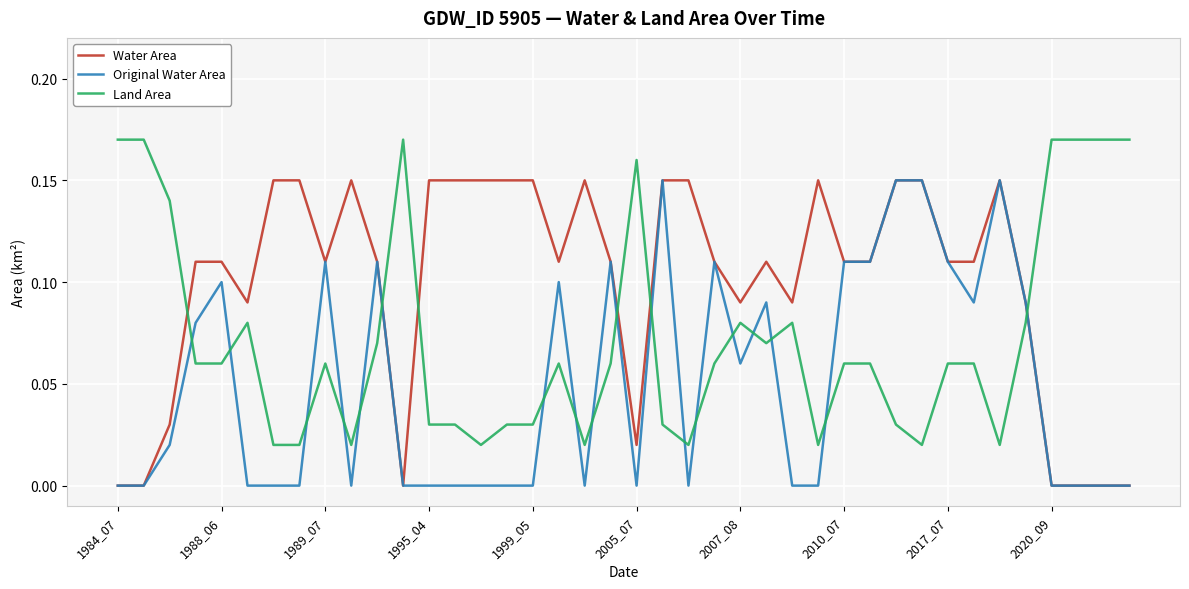

Which series has the largest total across all categories?

Water Area